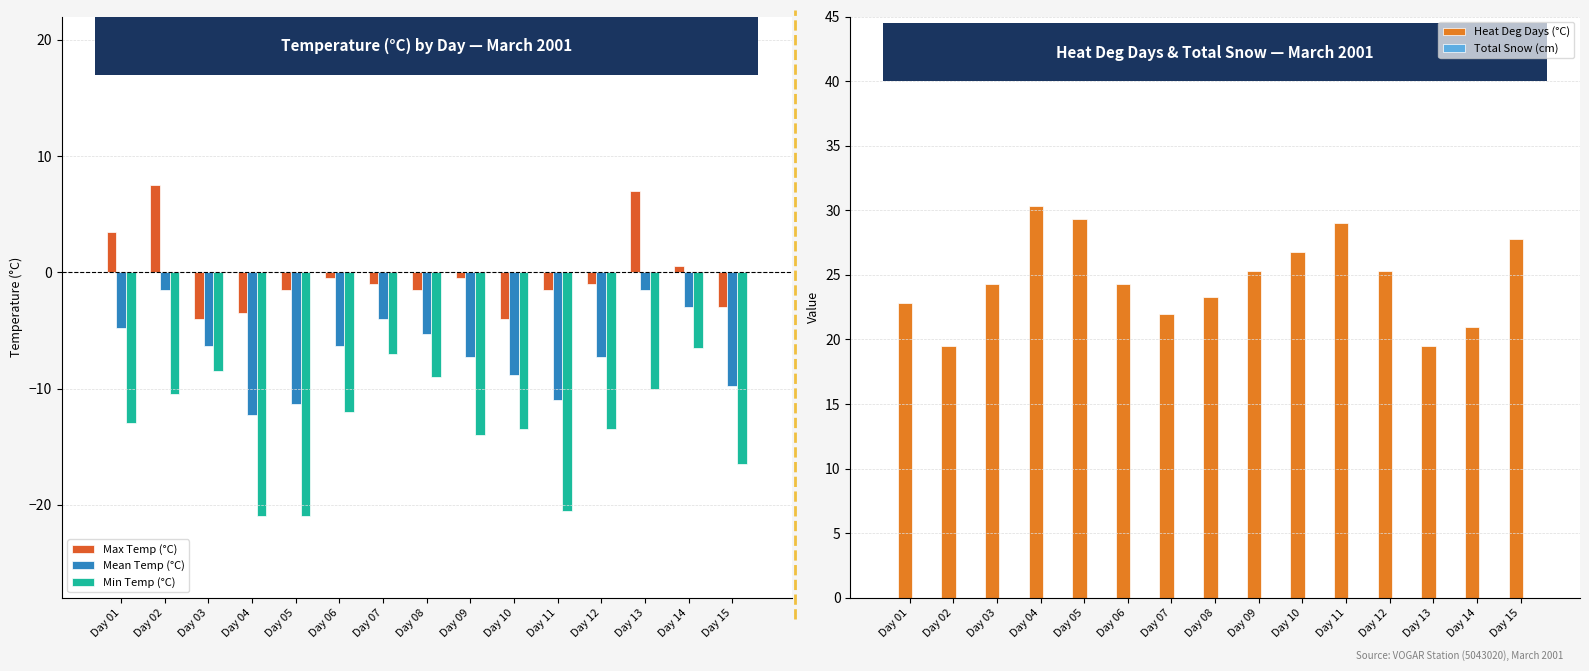

Which category has the lowest value across all series?

Day 04